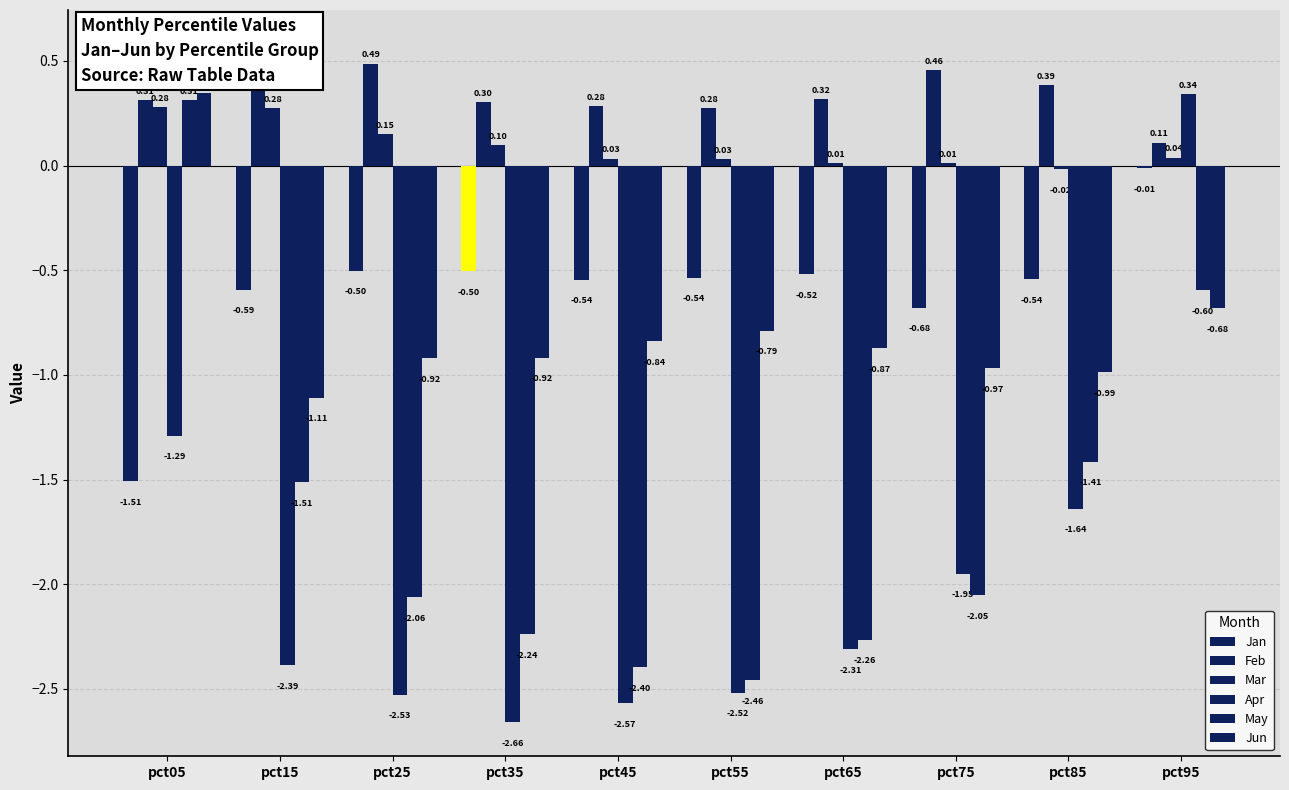

The Apr series shows -1.5 at pct65. True or false?

False